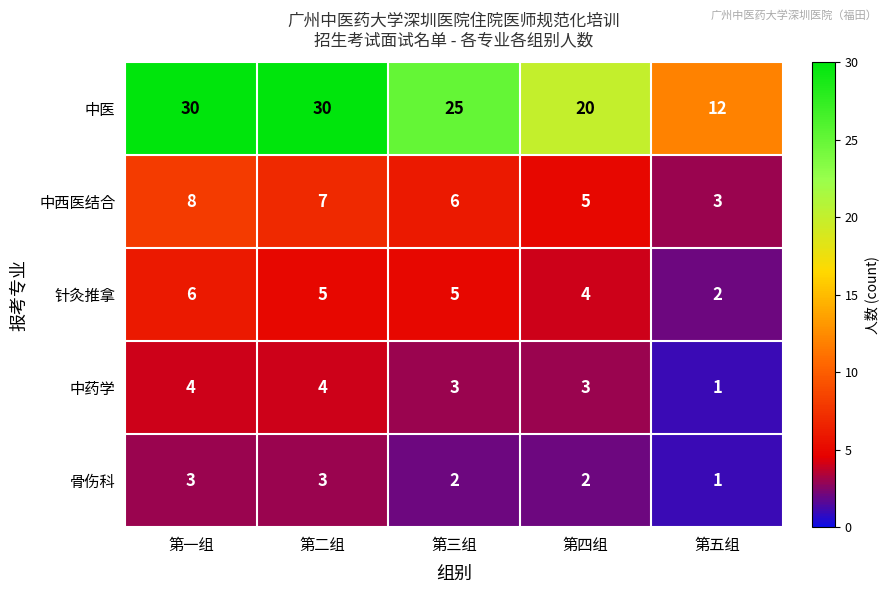

Which series has the widest spread of values?

中医